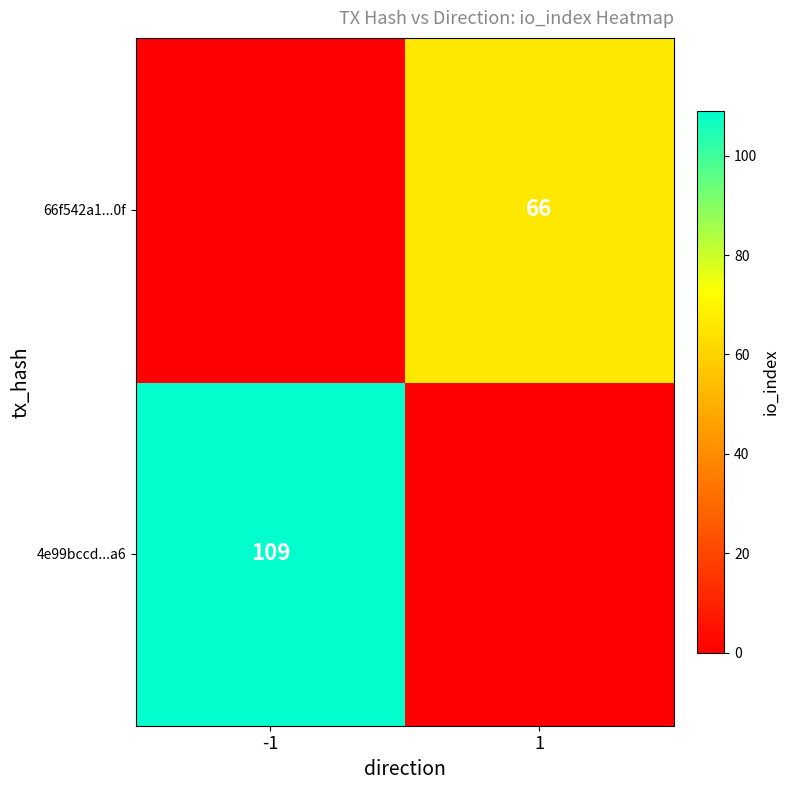

The 4e99bccd...a6 series shows 184 at -1. True or false?

False